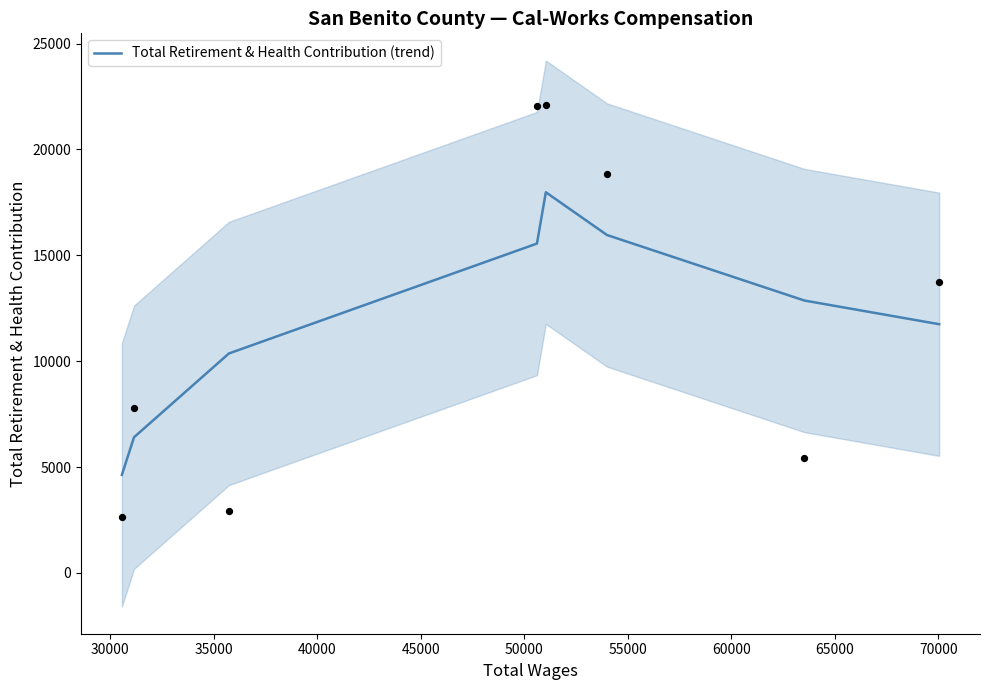

Between 45000 and 60000, which is larger?

45000